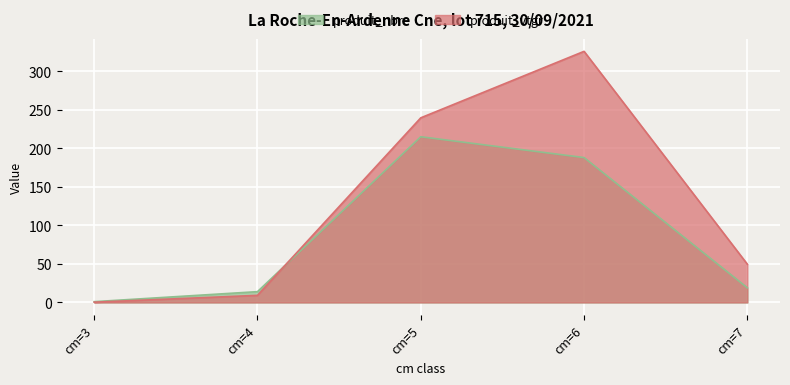

Reading right to left, transcribe all the data shown in this chart.

produit_vtgr: 49.6	325.8	239.6	9.2	0.3
produit_nbre: 19.0	188.0	215.0	14.0	1.0